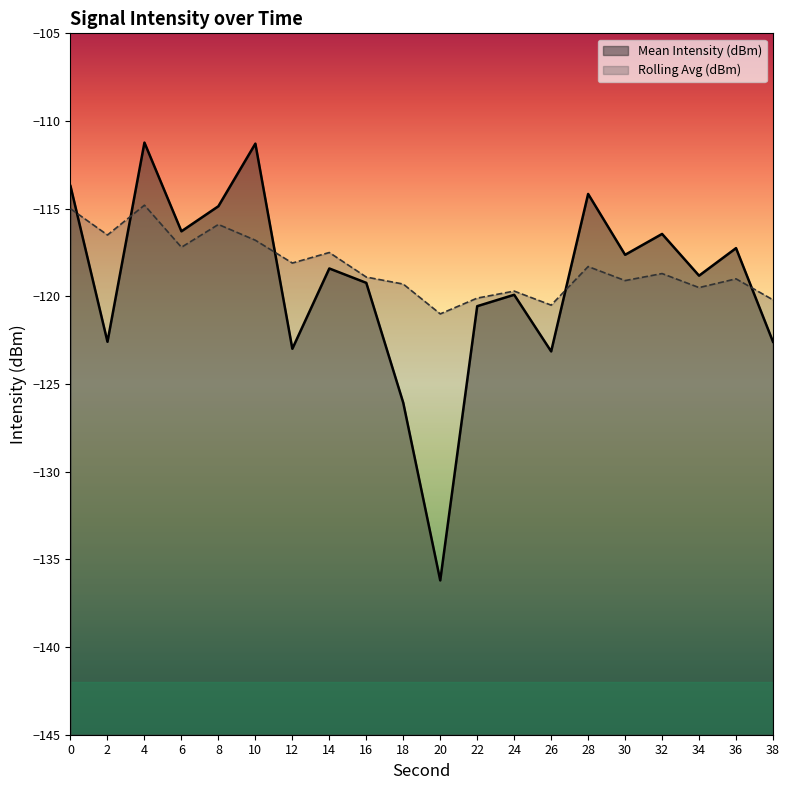

What is the difference between the second highest and minimum values in the Mean Intensity (dBm) series?

24.9